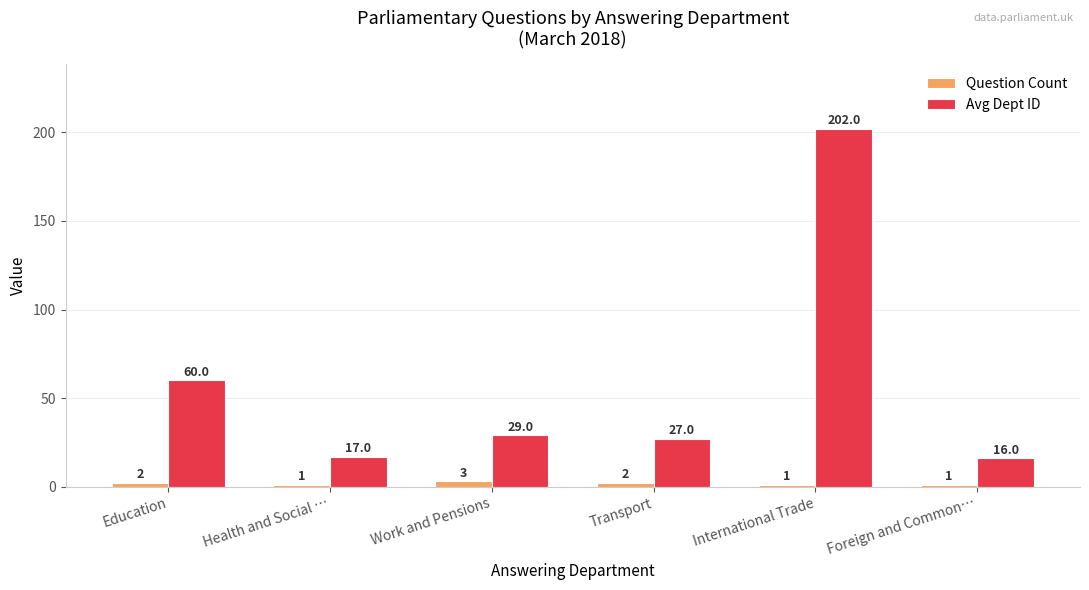

Between Work and Pensions and Foreign and Common…, which series saw the biggest shift?

Avg Dept ID